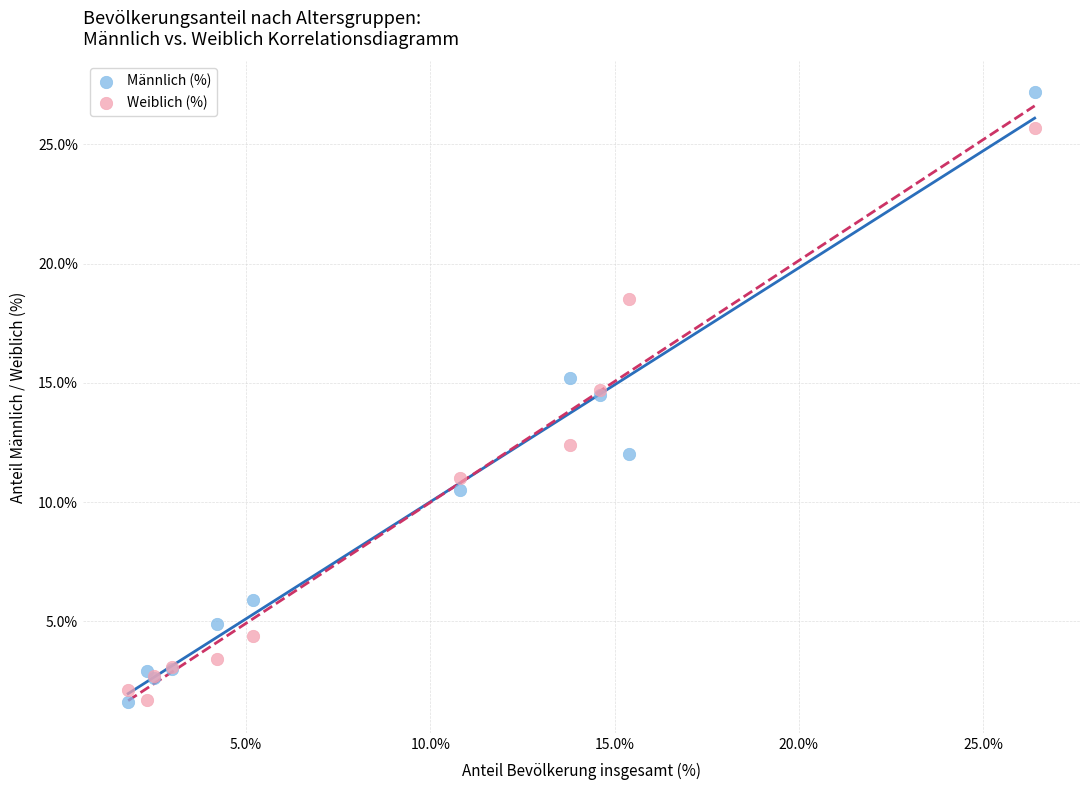

Which series has the widest spread of Y values?

Männlich (%)